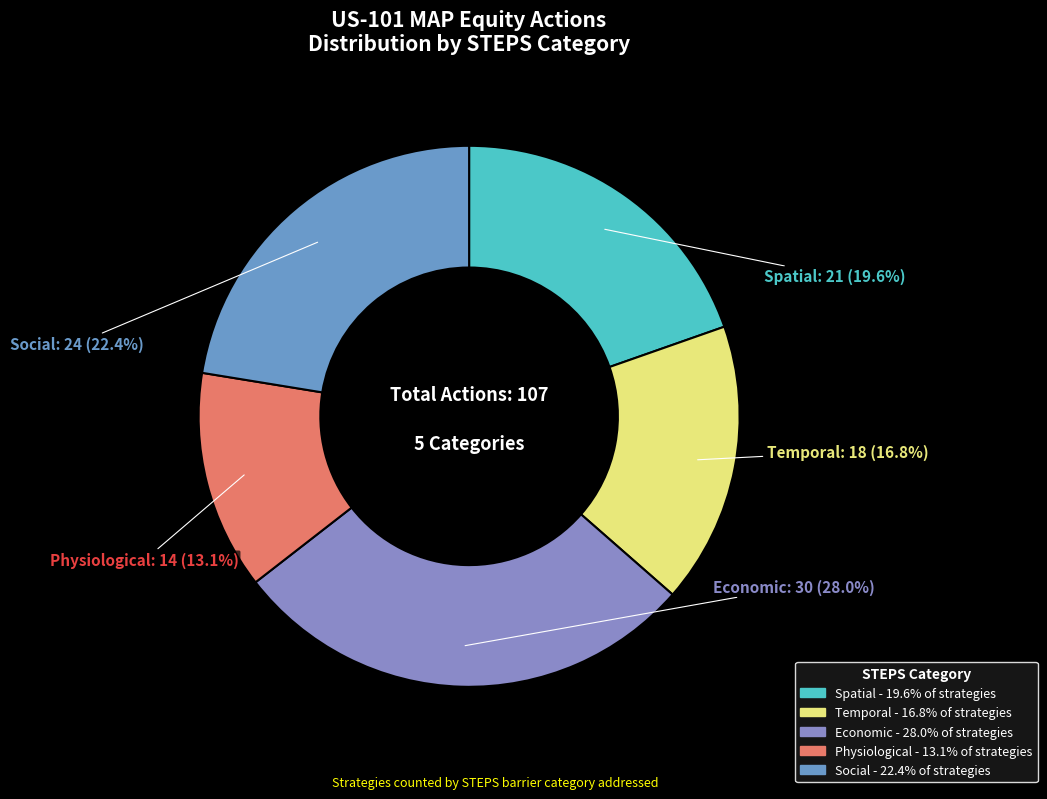

How many slices are in this pie chart?

5